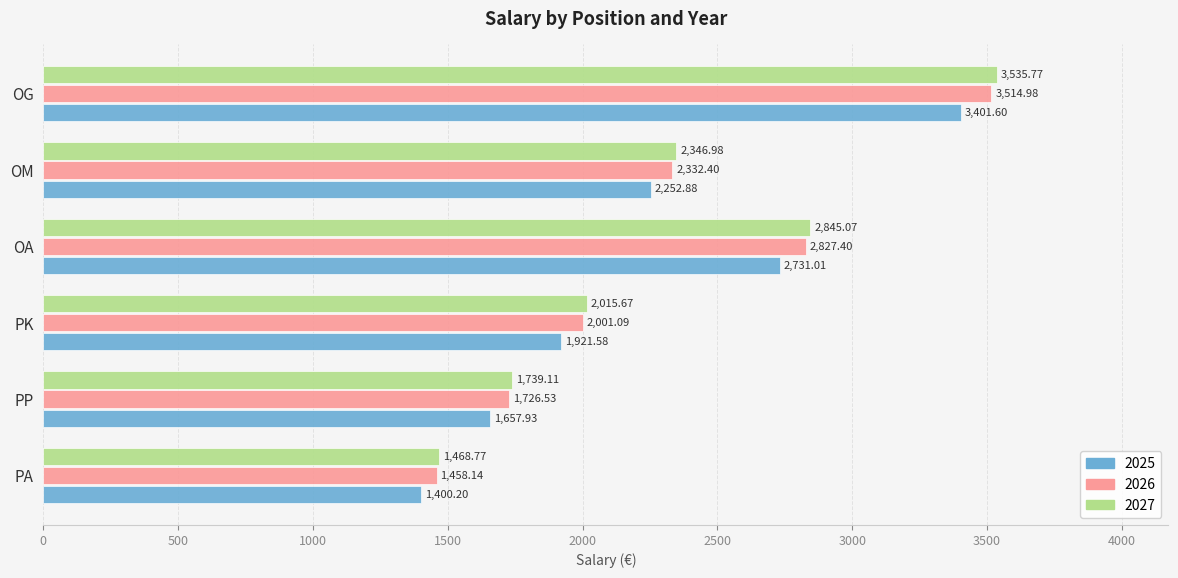

List the labels in order of 2025 value, smallest first.

PA, PP, PK, OM, OA, OG